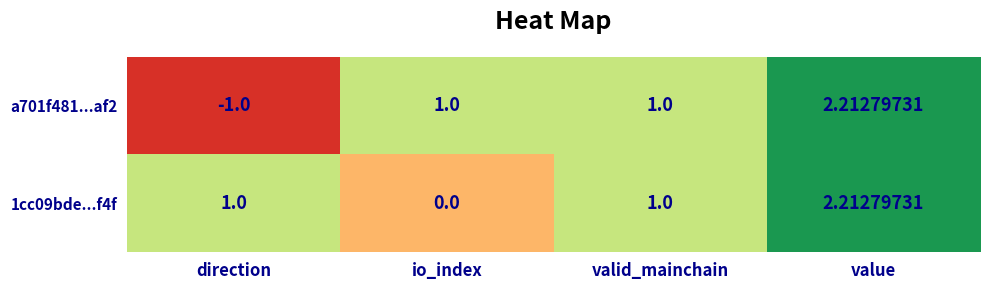

How many positive values does the 1cc09bde...f4f series have?

3